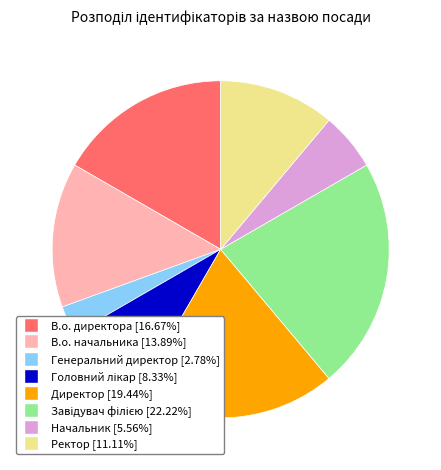

True or false: Ректор accounts for 1% of the total.

False